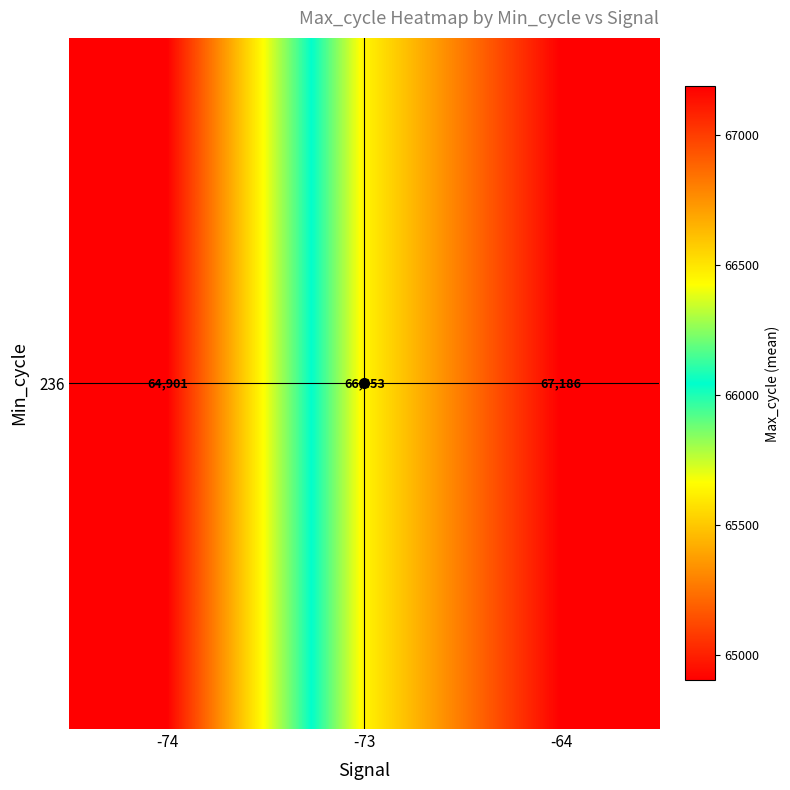

What is the difference between the values at -74 and -64?

2285.8